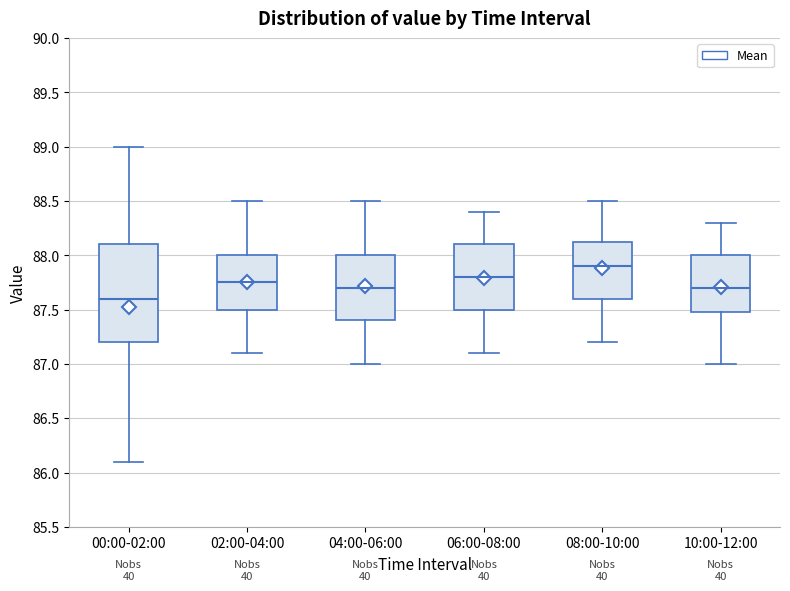

Where is the lower edge of the box for 02:00-04:00 on the y-axis? The values are not printed on the chart, so give them approximately, as read against the axis.

87.50